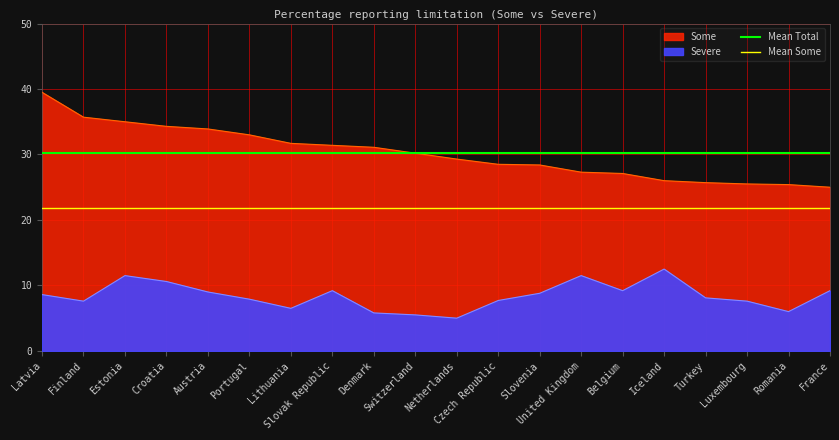

The Mean Total series shows 30.2 at Portugal. True or false?

True